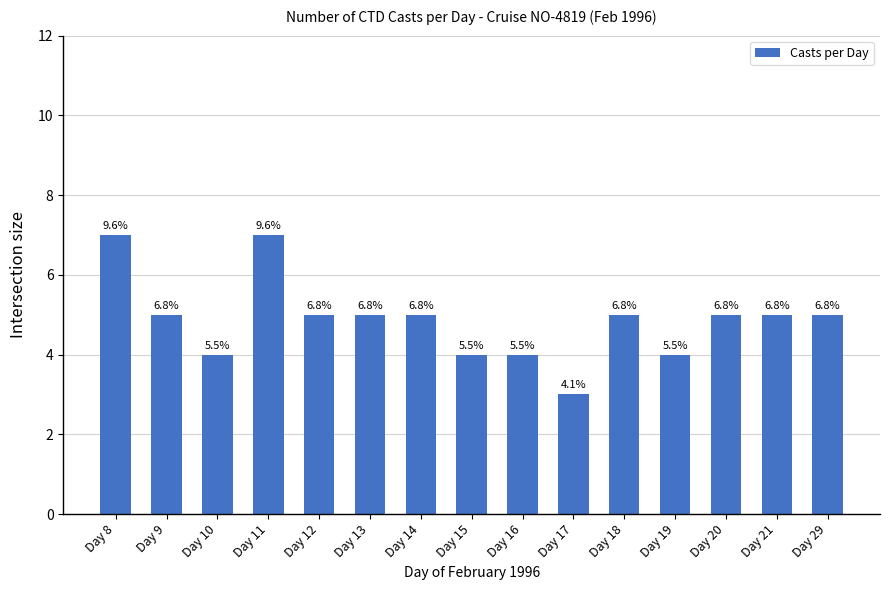

How many bars are there in total?

15